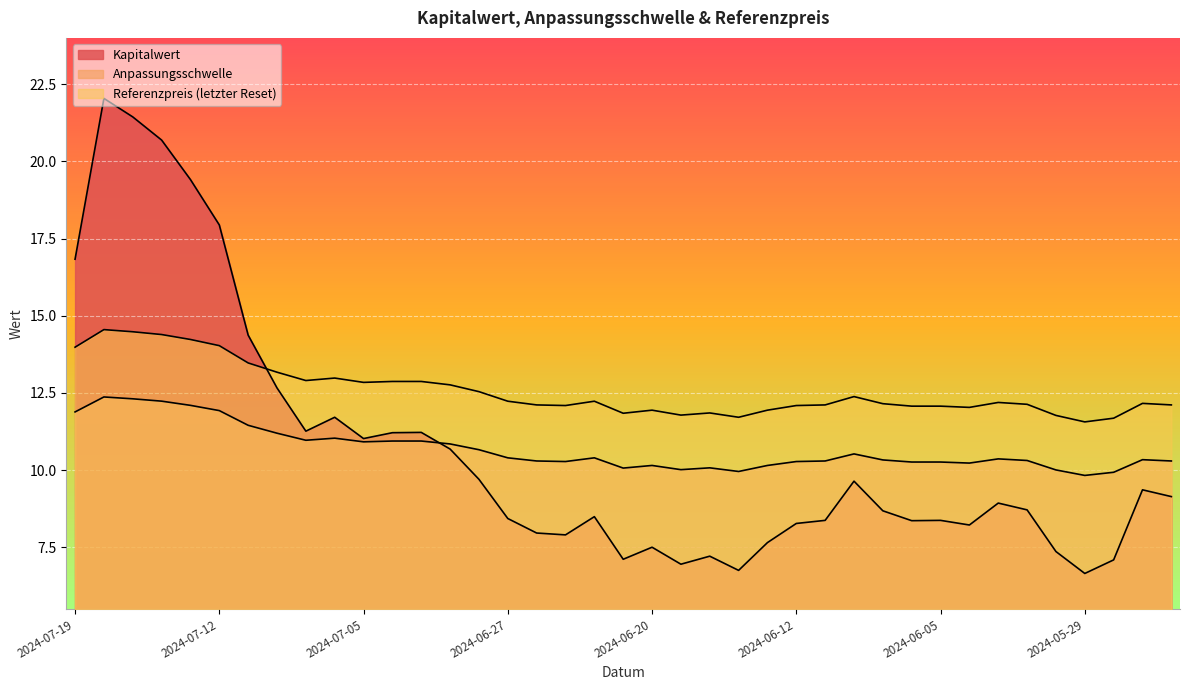

In Anpassungsschwelle, how many points are higher than both neighbors (excluding endpoints)?

8